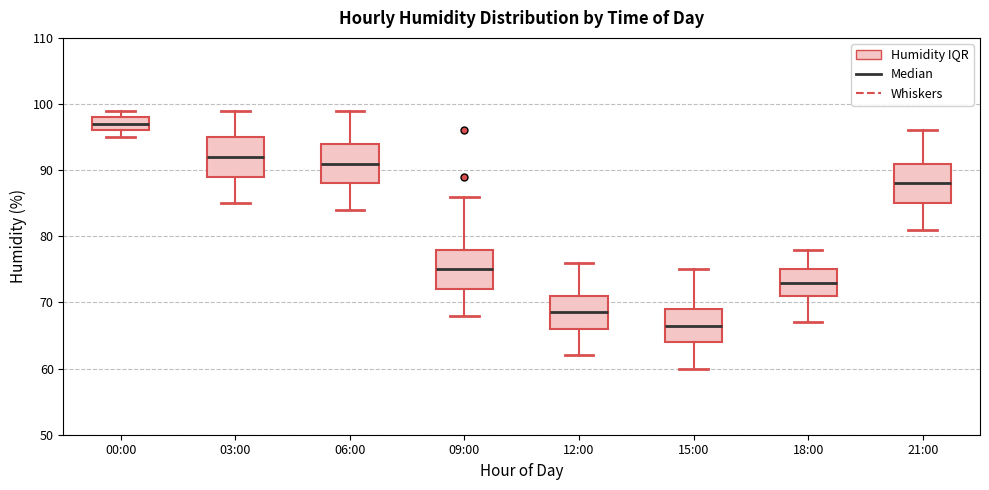

Which box has the highest median line?

00:00